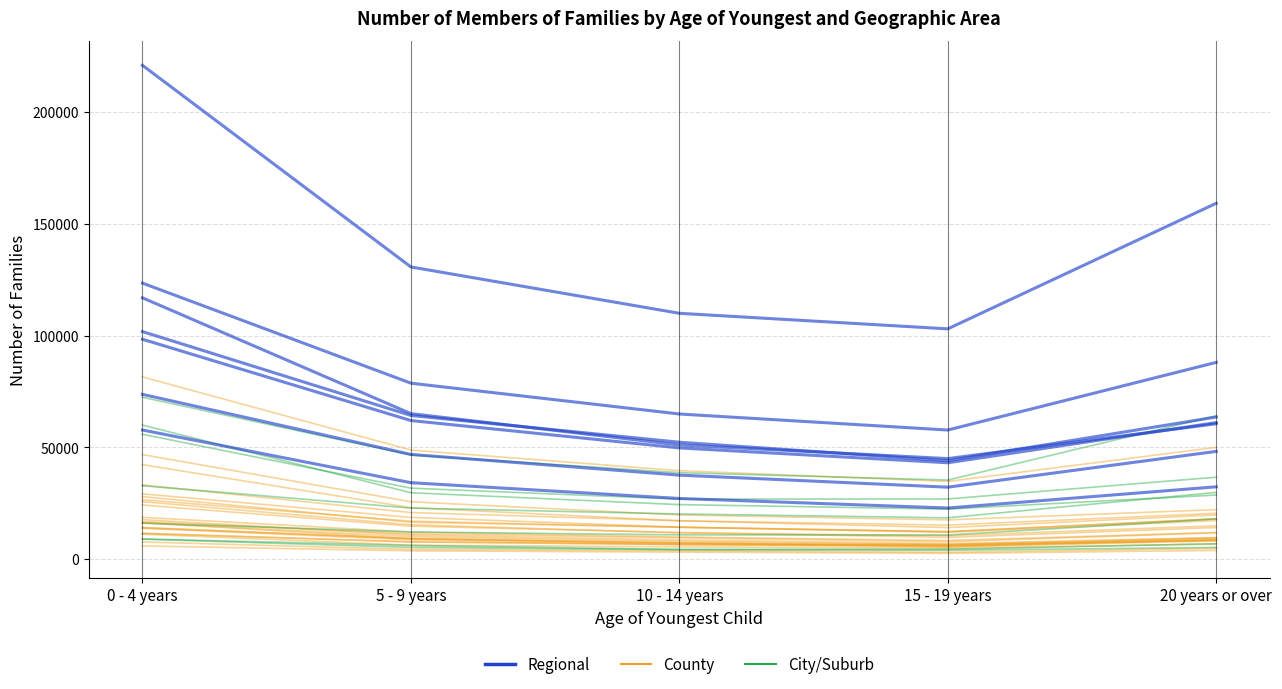

What is the average value of the Regional series?

82588